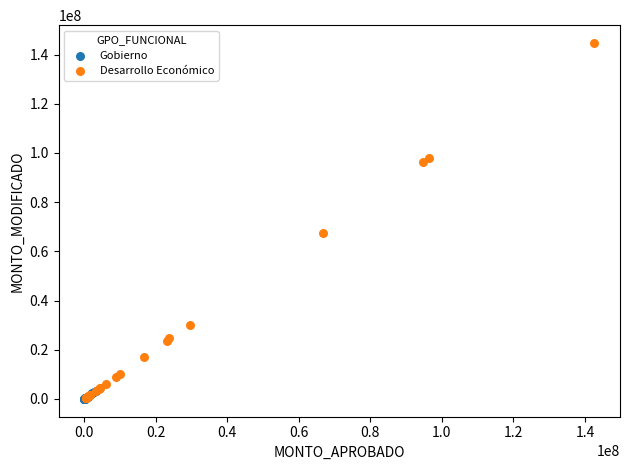

Which series has the largest Y range (max minus min)?

Desarrollo Económico